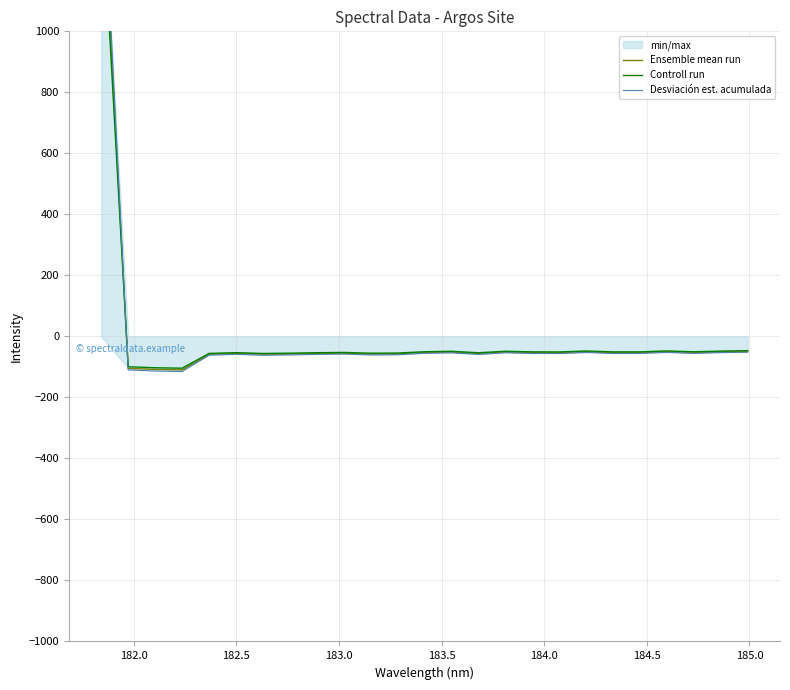

Which series has the largest total across all categories?

Desviación est. acumulada